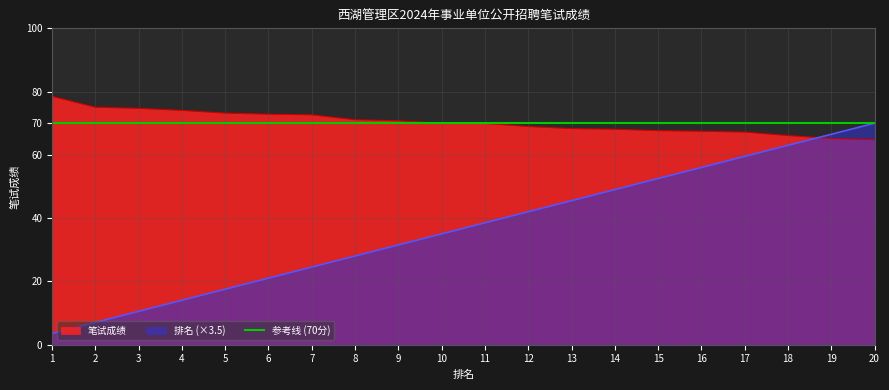

Reading left to right, extract all data points from this chart.

笔试成绩: 1=78.5	2=75.0	3=74.7	4=74.0	5=73.2	6=72.8	7=72.7	8=71.1	9=70.8	10=70.0	11=70.0	12=69.0	13=68.3	14=68.1	15=67.7	16=67.5	17=67.2	18=66.1	19=65.2	20=64.8
排名: 1=3.5	2=7.0	3=10.5	4=14.0	5=17.5	6=21.0	7=24.5	8=28.0	9=31.5	10=35.0	11=38.5	12=42.0	13=45.5	14=49.0	15=52.5	16=56.0	17=59.5	18=63.0	19=66.5	20=70.0